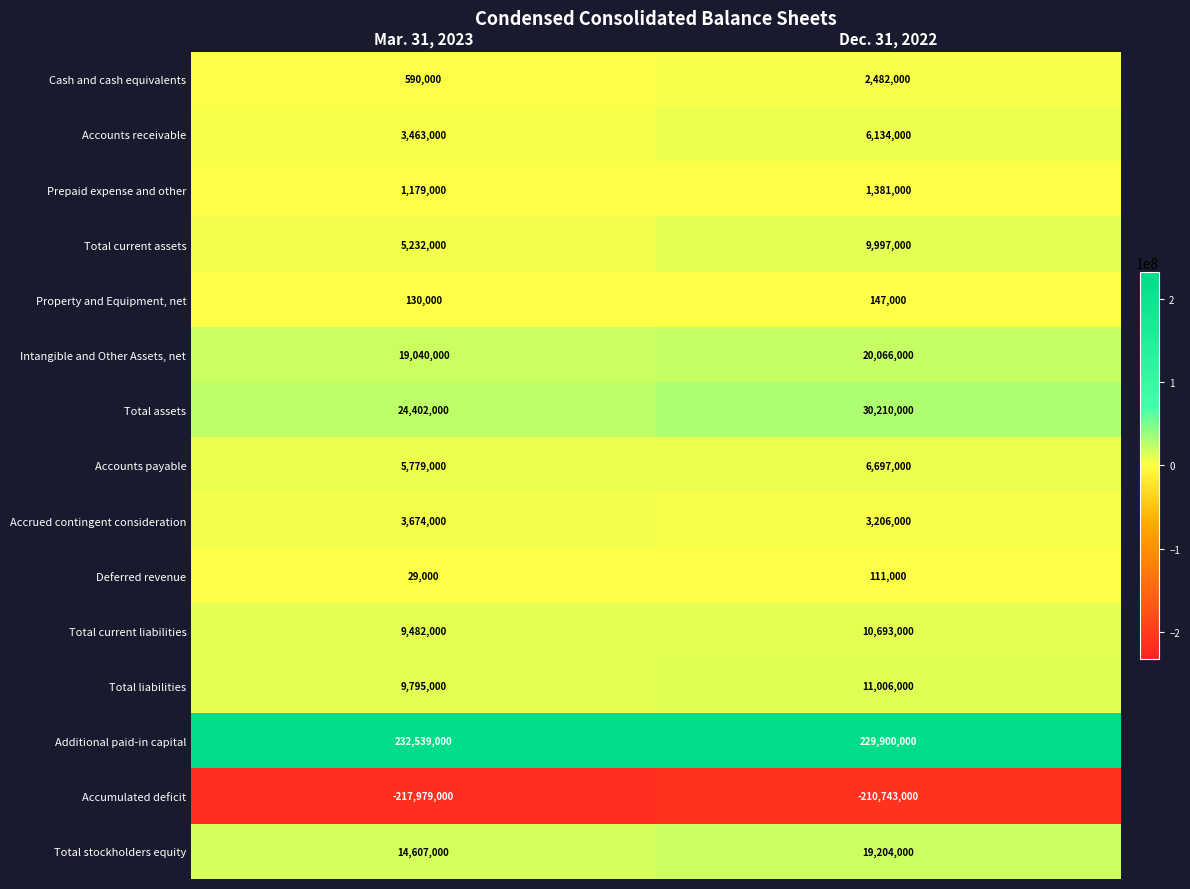

What is the difference between the maximum and minimum values in the Total current liabilities series?

1211000